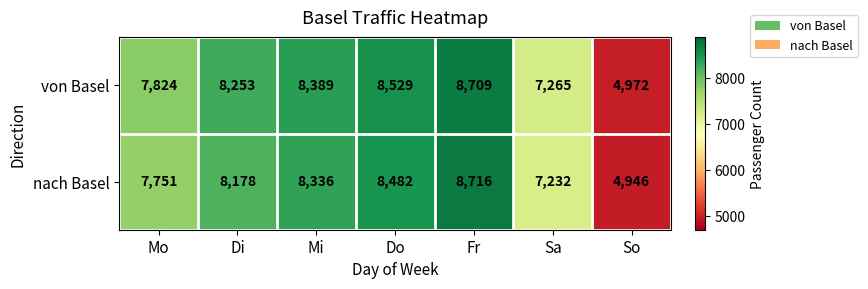

Reading right to left, transcribe all the data shown in this chart.

von Basel: 4972	7265	8709	8529	8389	8253	7824
nach Basel: 4946	7232	8716	8482	8336	8178	7751